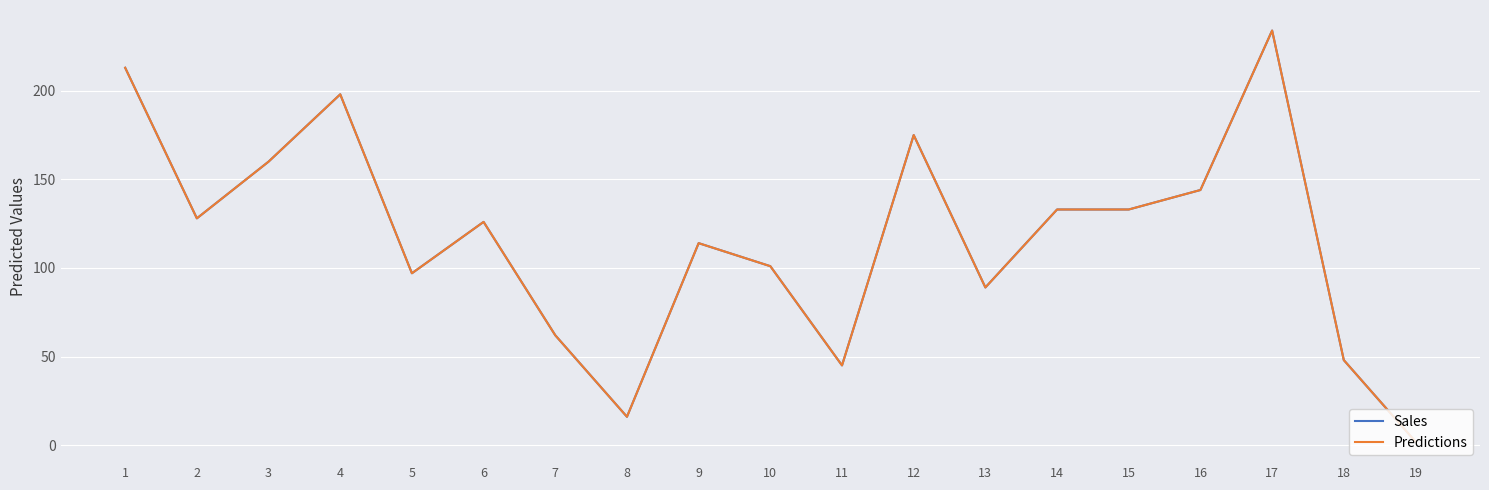

At how many categories does at least one series exceed 126?

9